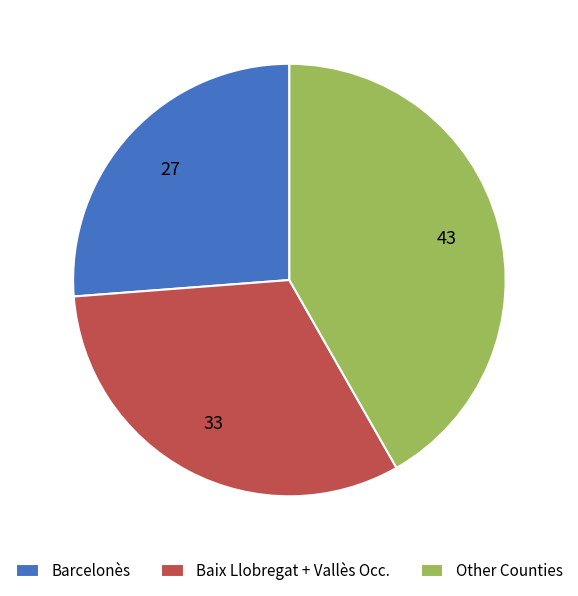

The Other Counties slice represents 52% of the pie. True or false?

False